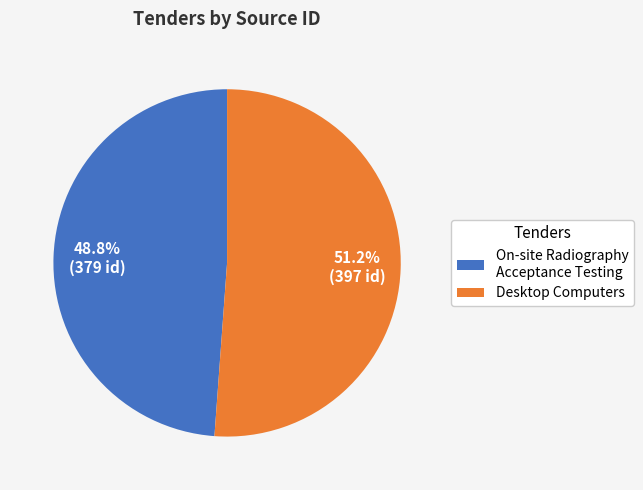

To the nearest percent, what is the combined percentage of On-site Radiography Acceptance Testing and Desktop Computers?

100%